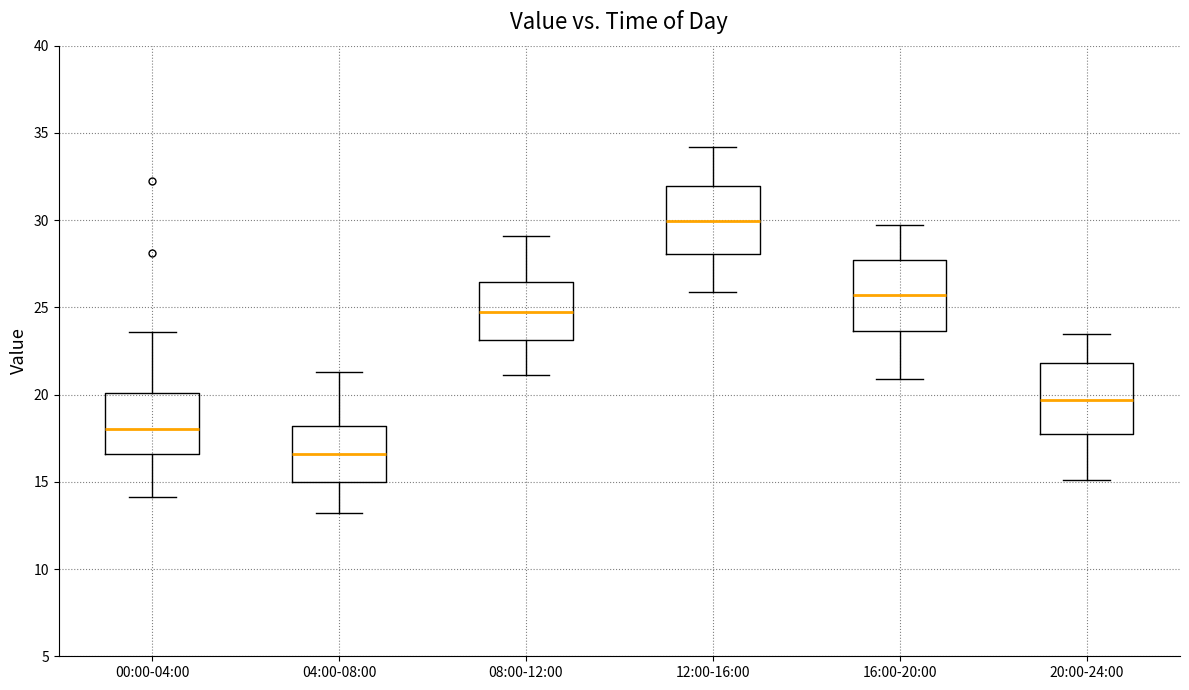

Which box has the lowest median line?

04:00-08:00